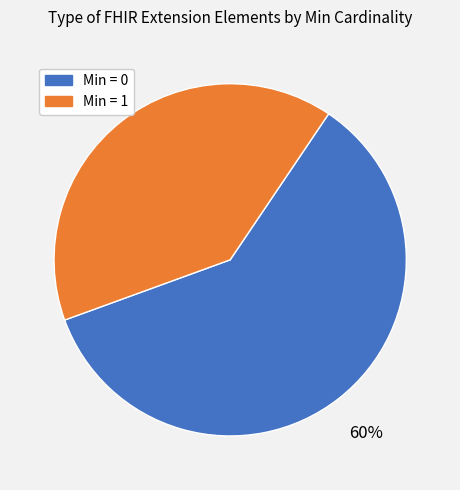

Does any single category account for the majority?

Yes